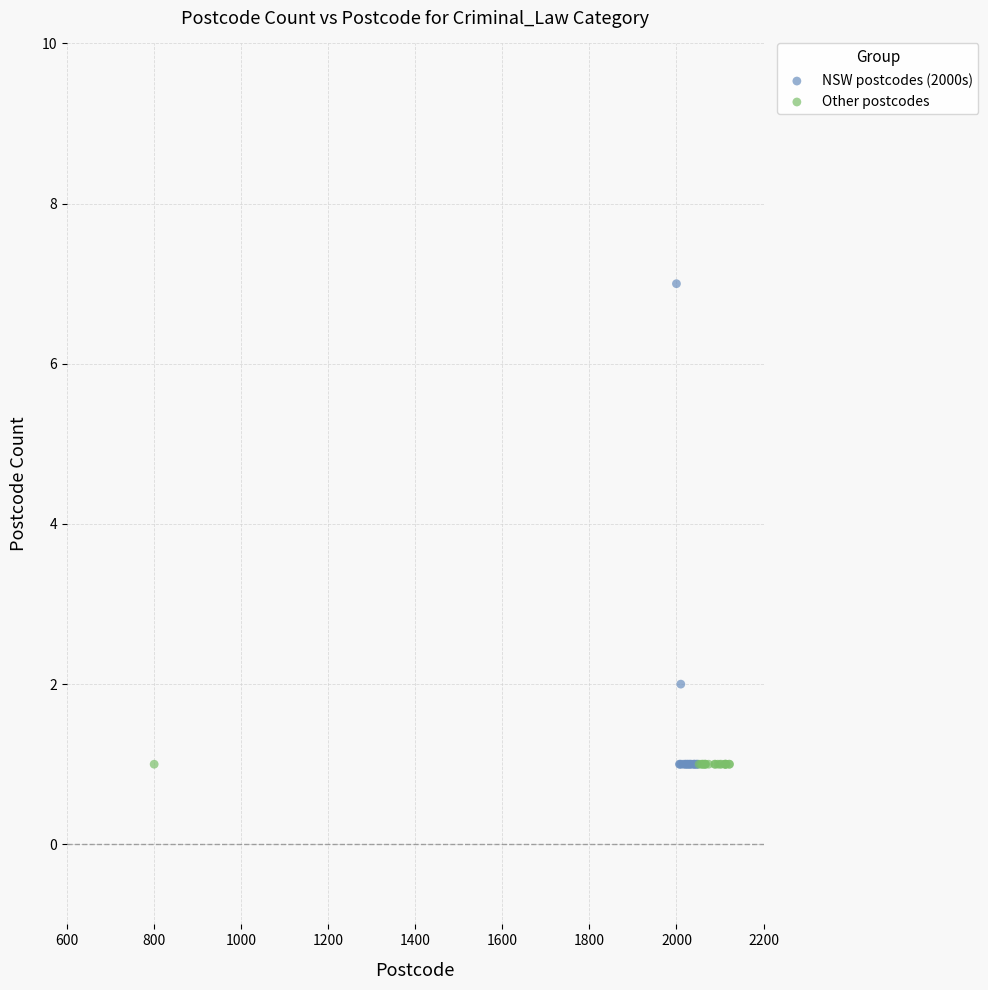

Which series reaches the maximum Y coordinate?

NSW postcodes (2000s)